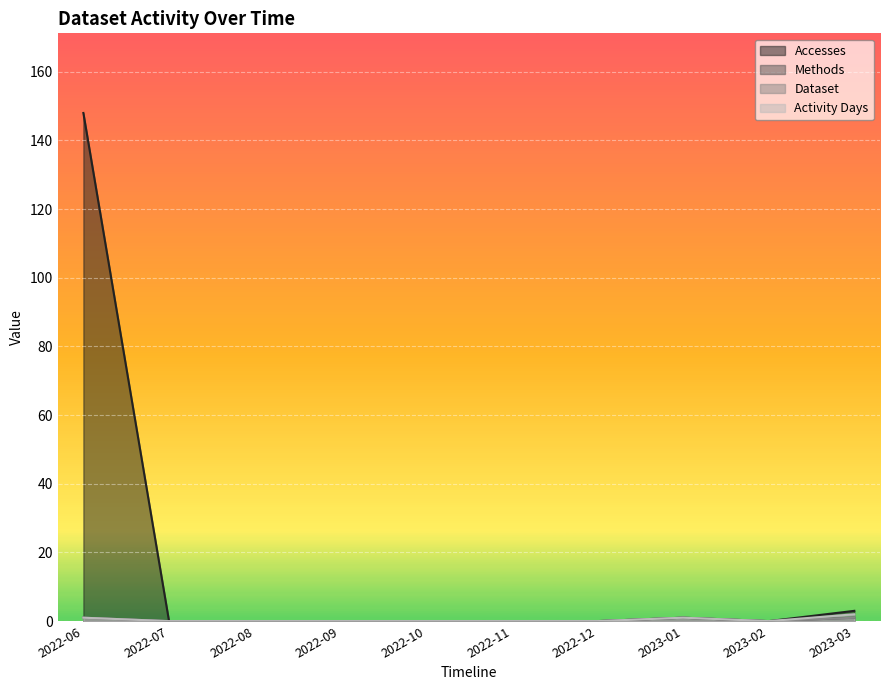

Is the value of Activity Days at 2022-07 greater than the value of Dataset at 2023-02?

No